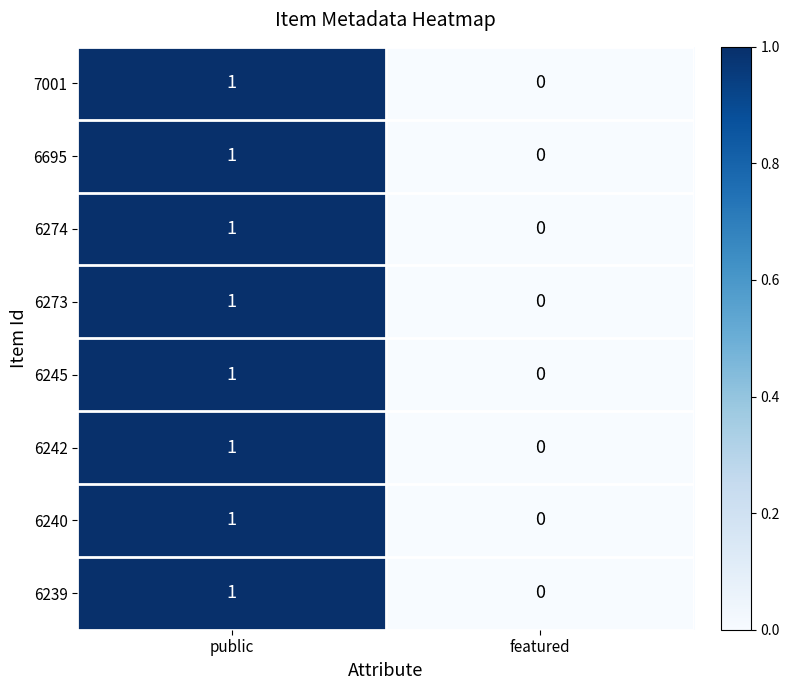

List the labels in order of 6239 value, largest first.

public, featured